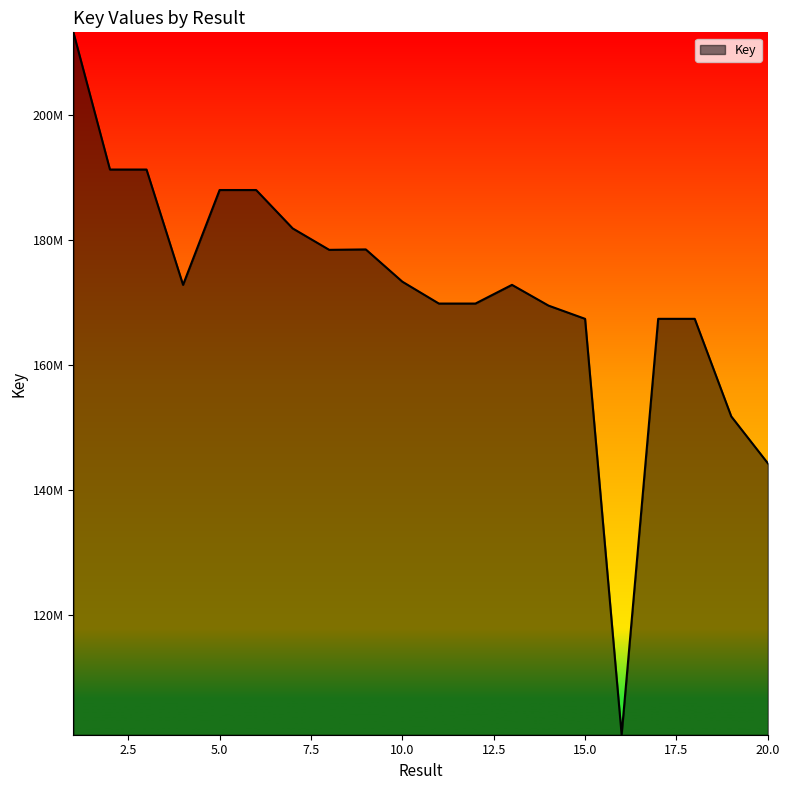

Rank the categories by value from lowest to highest.

16, 20, 19, 15, 17, 18, 14, 12, 11, 4, 13, 10, 8, 9, 7, 5, 6, 3, 2, 1